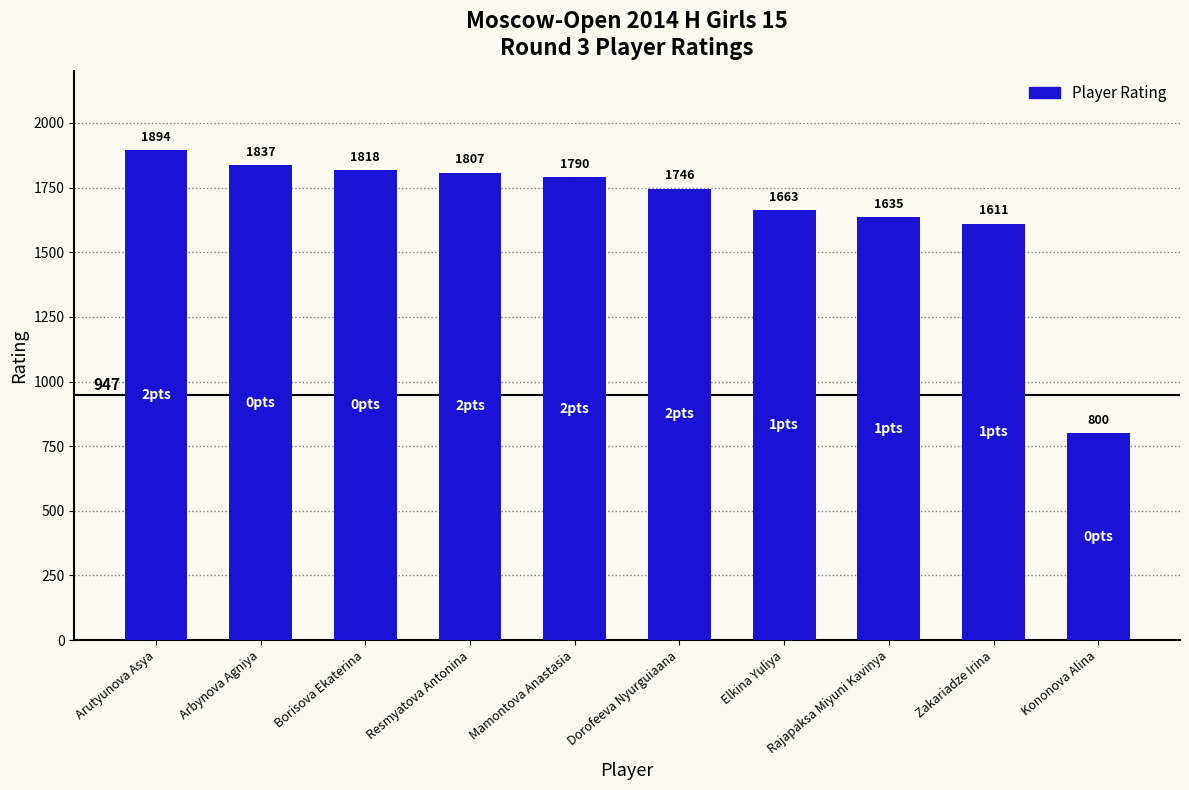

Reading right to left, transcribe all the data shown in this chart.

800	1611	1635	1663	1746	1790	1807	1818	1837	1894